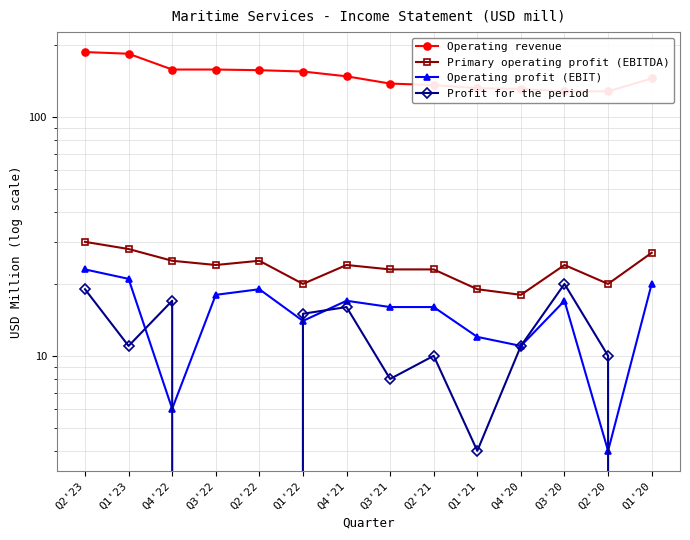

What is the label of the 14th point from the left?

Q1'20